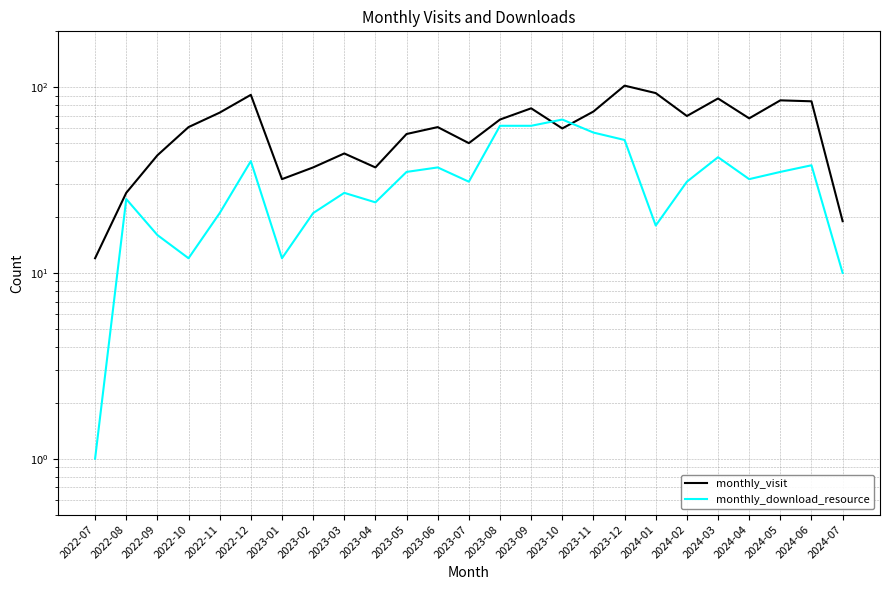

Which series has the widest spread of values?

monthly_visit